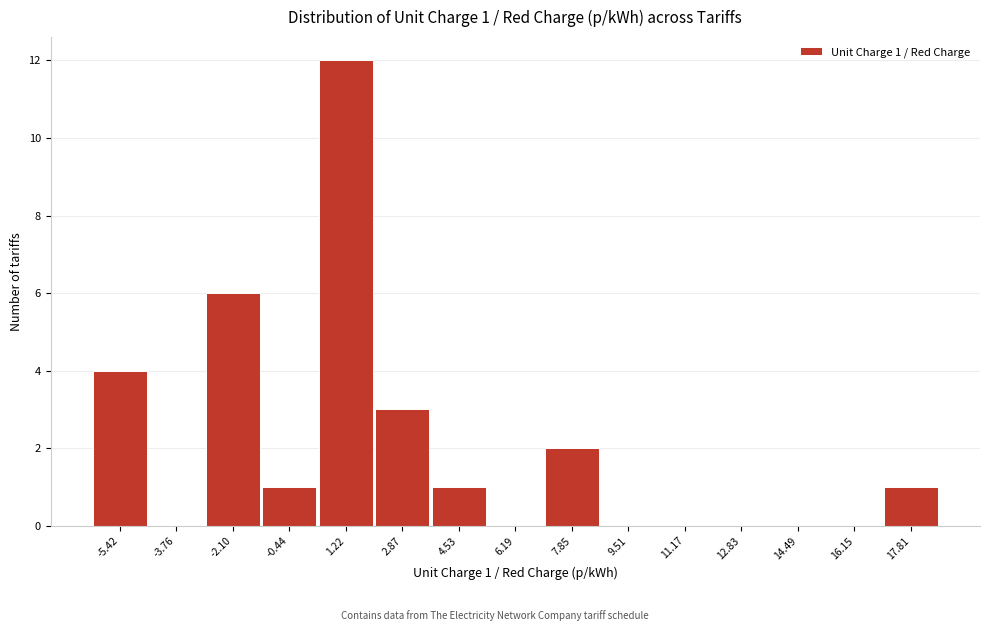

Reading left to right, what are all the values shown in this chart?

-5.42=4	-3.76=0	-2.10=6	-0.44=1	1.22=12	2.87=3	4.53=1	6.19=0	7.85=2	9.51=0	11.17=0	12.83=0	14.49=0	16.15=0	17.81=1